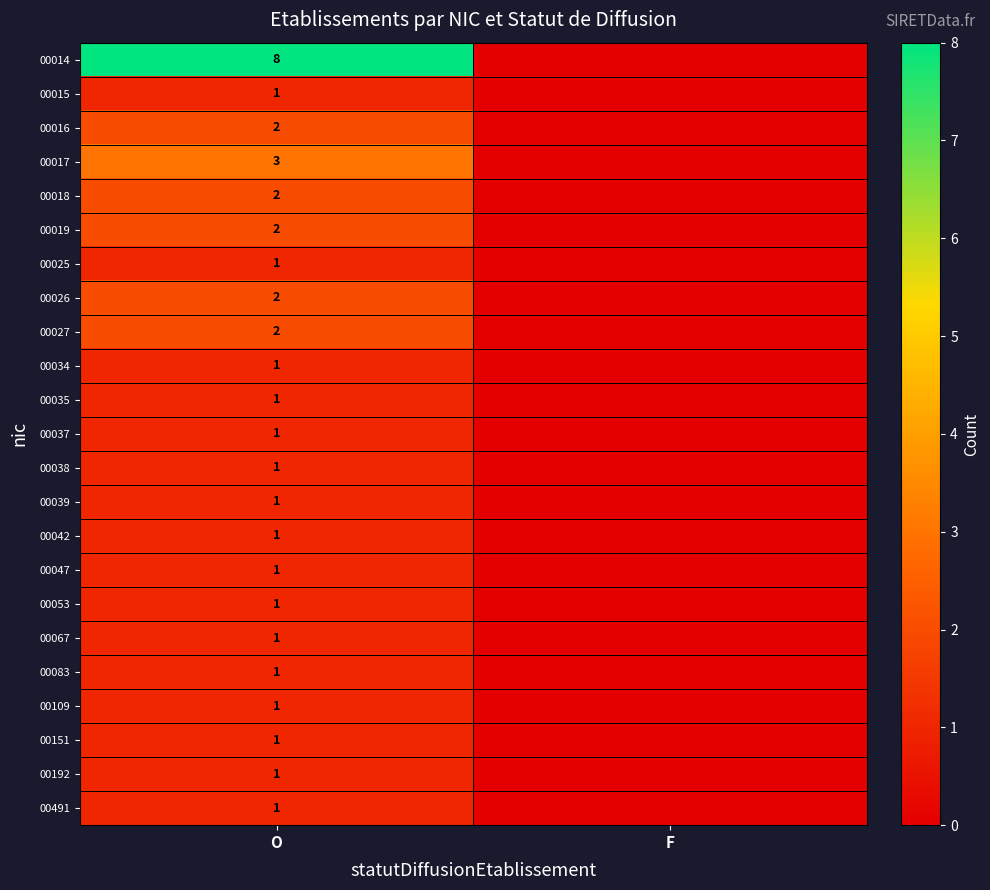

The 00014 series shows 8 at O. True or false?

True